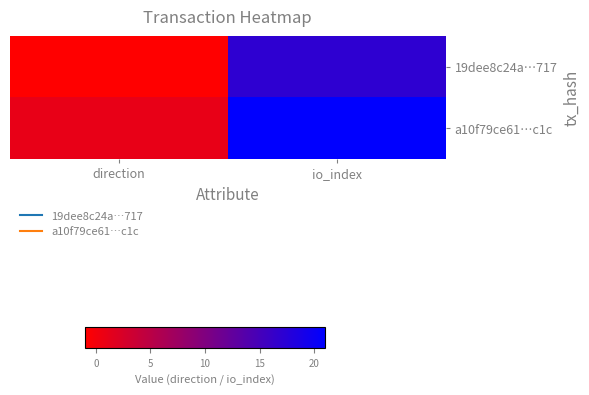

List the series in order of their peak value, lowest first.

19dee8c24a…717, a10f79ce61…c1c